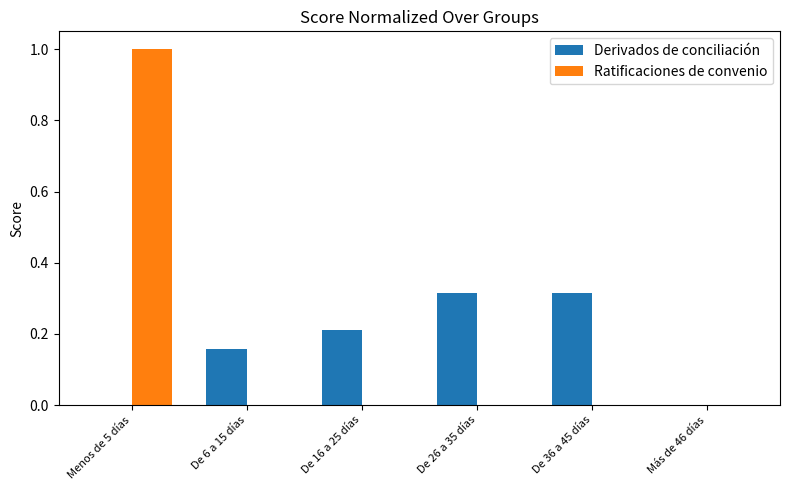

Is the value of Ratificaciones de convenio at De 36 a 45 días greater than the value of Derivados de conciliación at De 6 a 15 días?

No